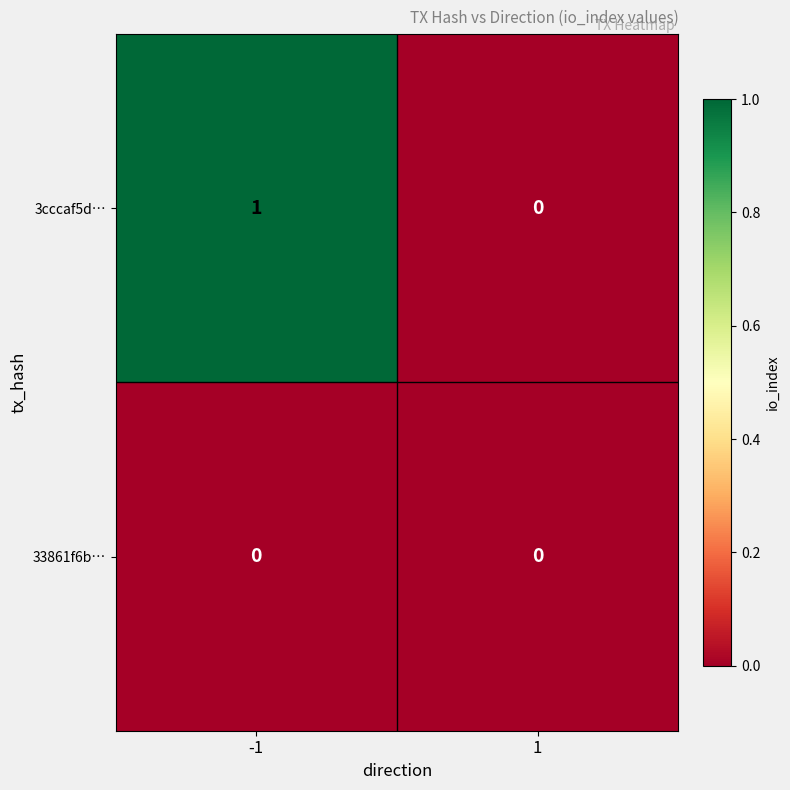

How many series are shown in this chart?

2